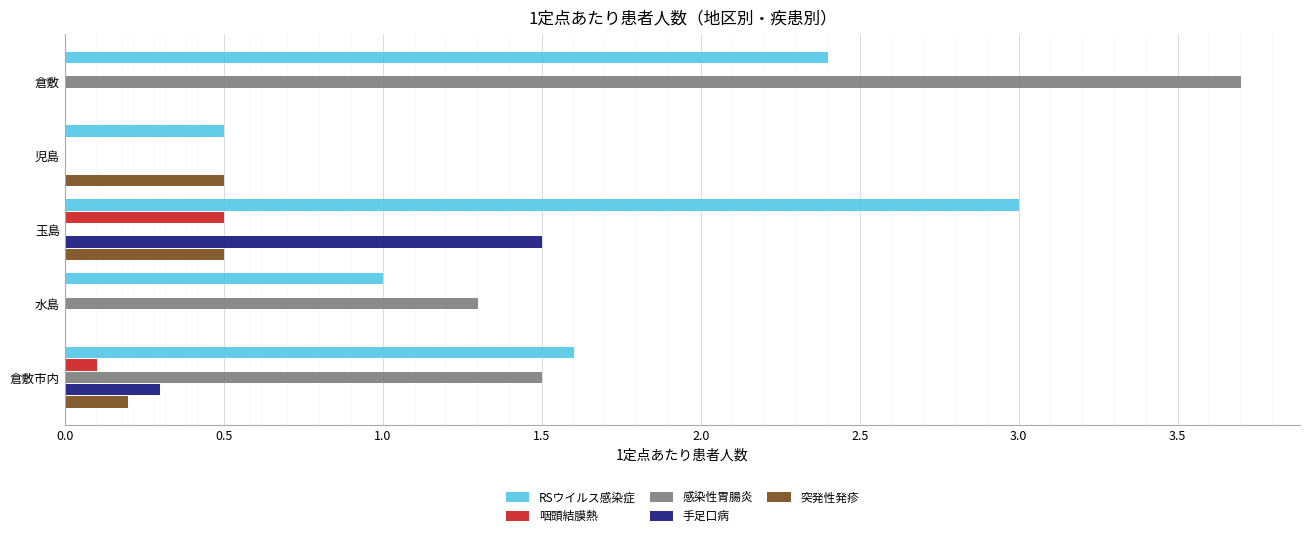

What is the sum of all RSウイルス感染症 values?

8.5